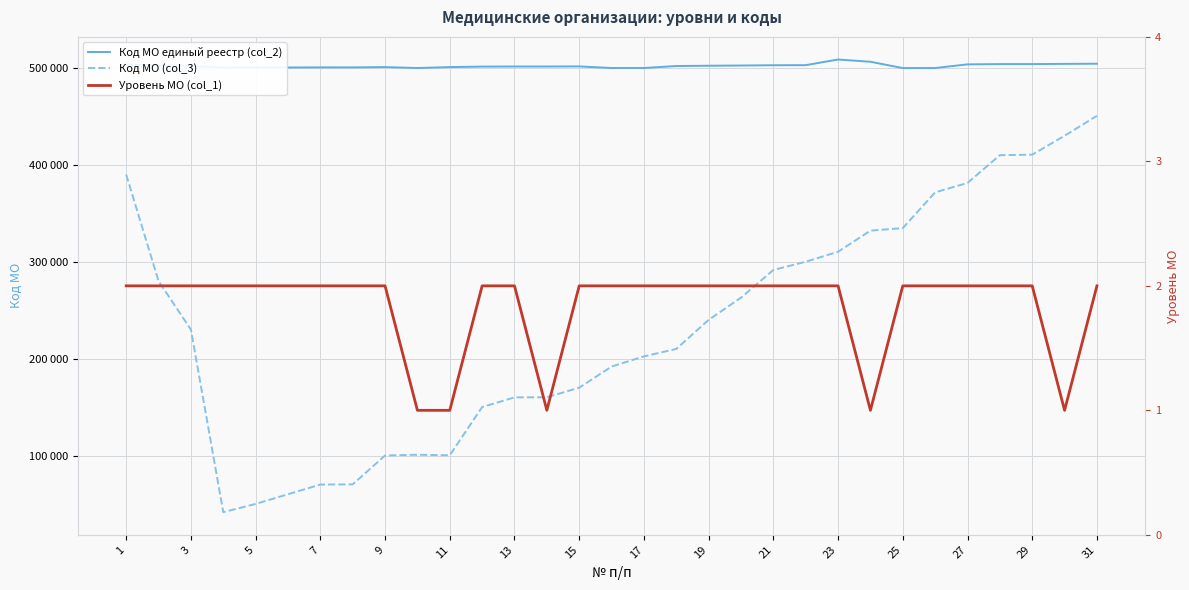

What is the difference between the highest and lowest values at 5?

500499